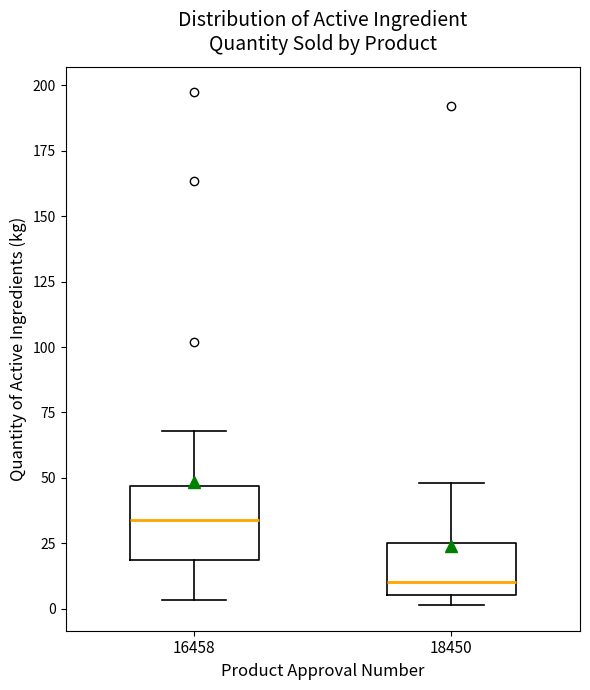

Comparing the boxes themselves (not the whiskers), which one is the tallest?

16458